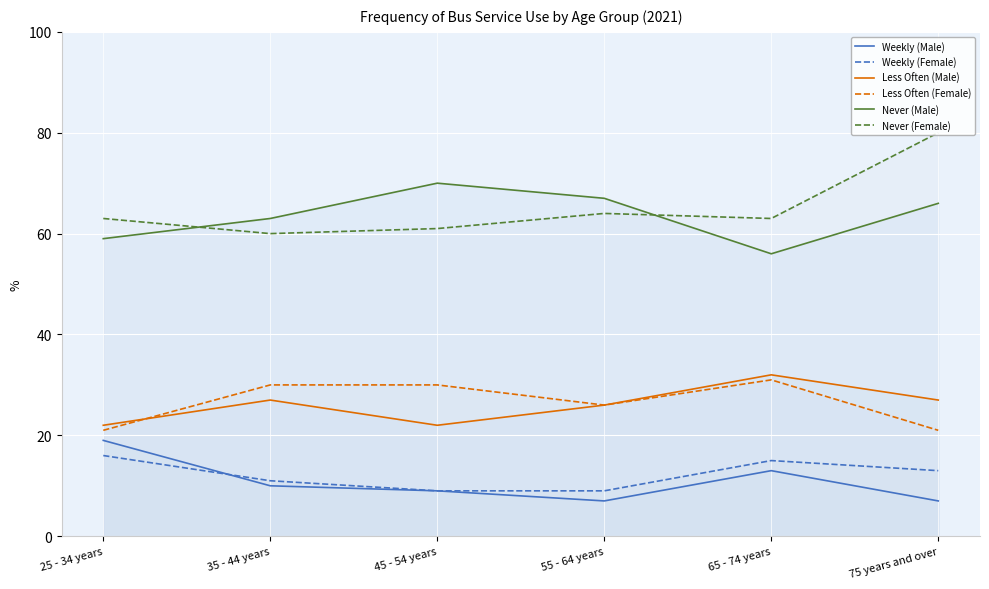

At 35 - 44 years, list the series in order from smallest to largest.

Weekly (Male), Weekly (Female), Less Often (Male), Less Often (Female), Never (Female), Never (Male)